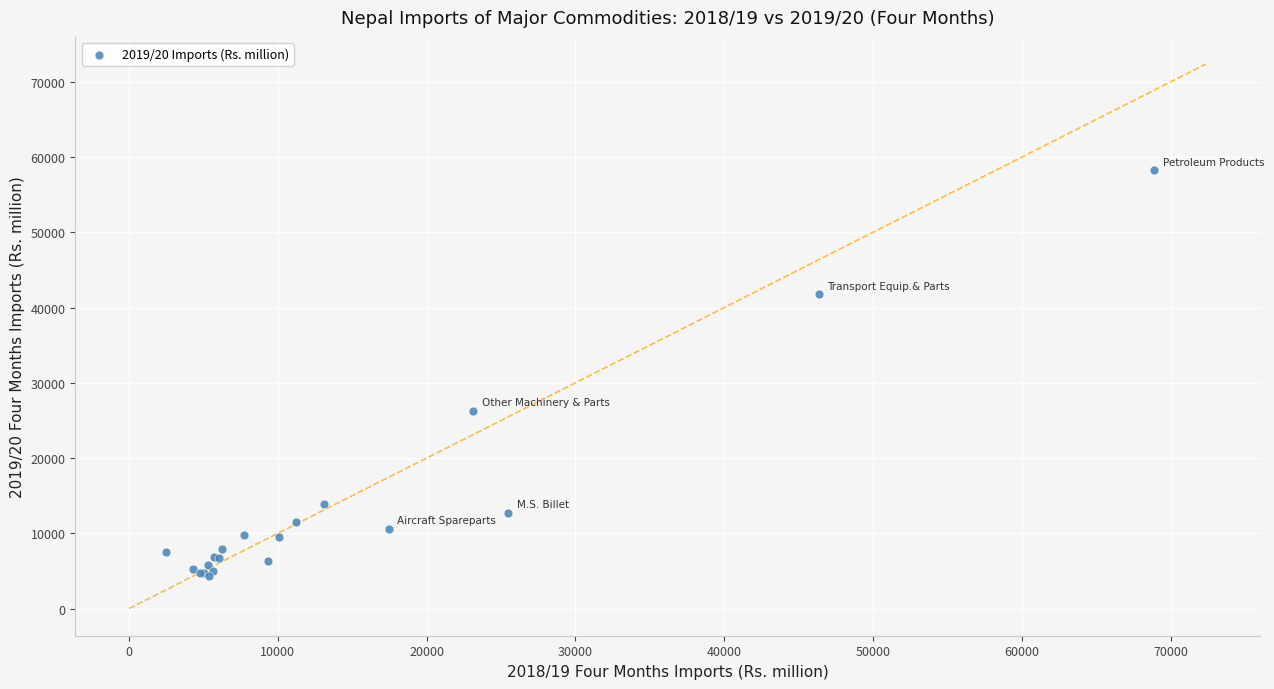

What Y value in the scatter plot is closest to 31290?

26311.5